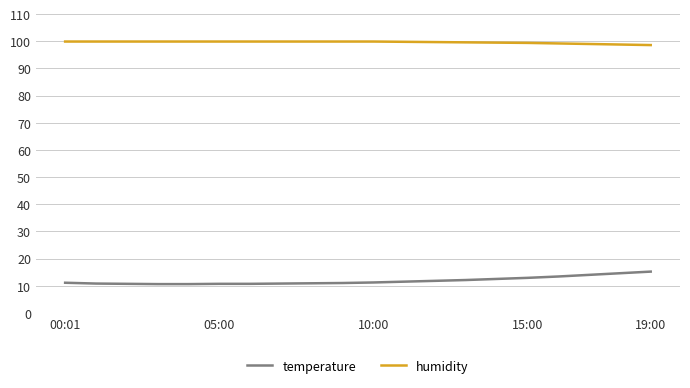

True or false: temperature and humidity cross at least once.

False